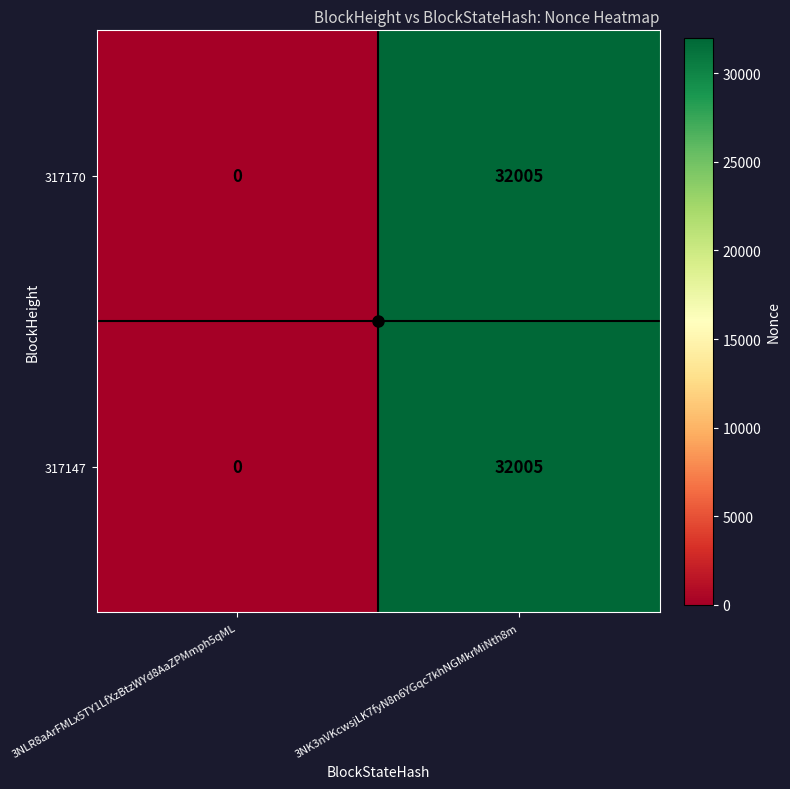

What is the sum of all 317147 values?

32005